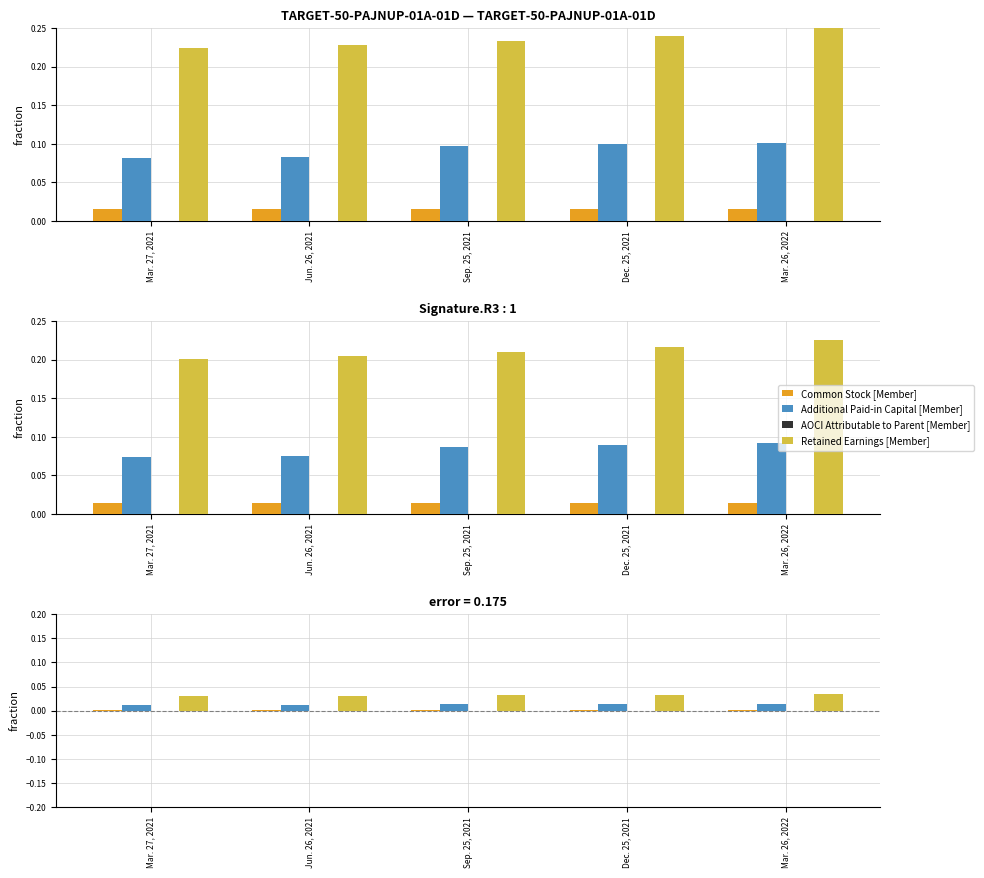

Is it true that Common Stock [Member] equals 0.0 at Mar. 27, 2021?

True